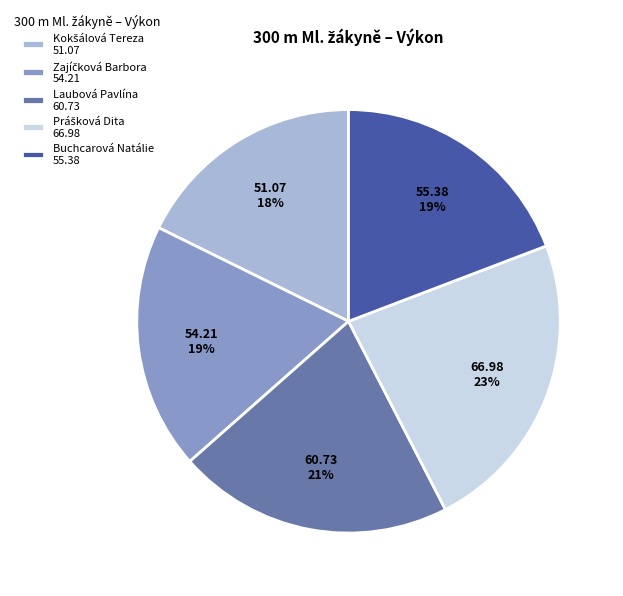

How many segments does this pie chart have?

5